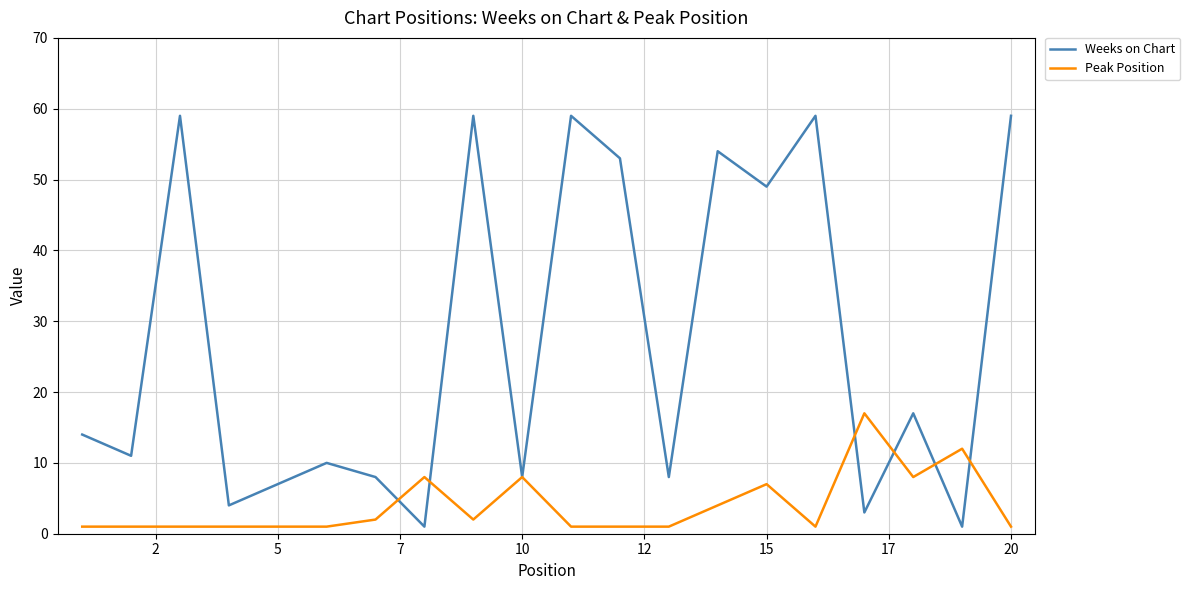

Rank the series by their average value, from highest to lowest.

Weeks on Chart, Peak Position